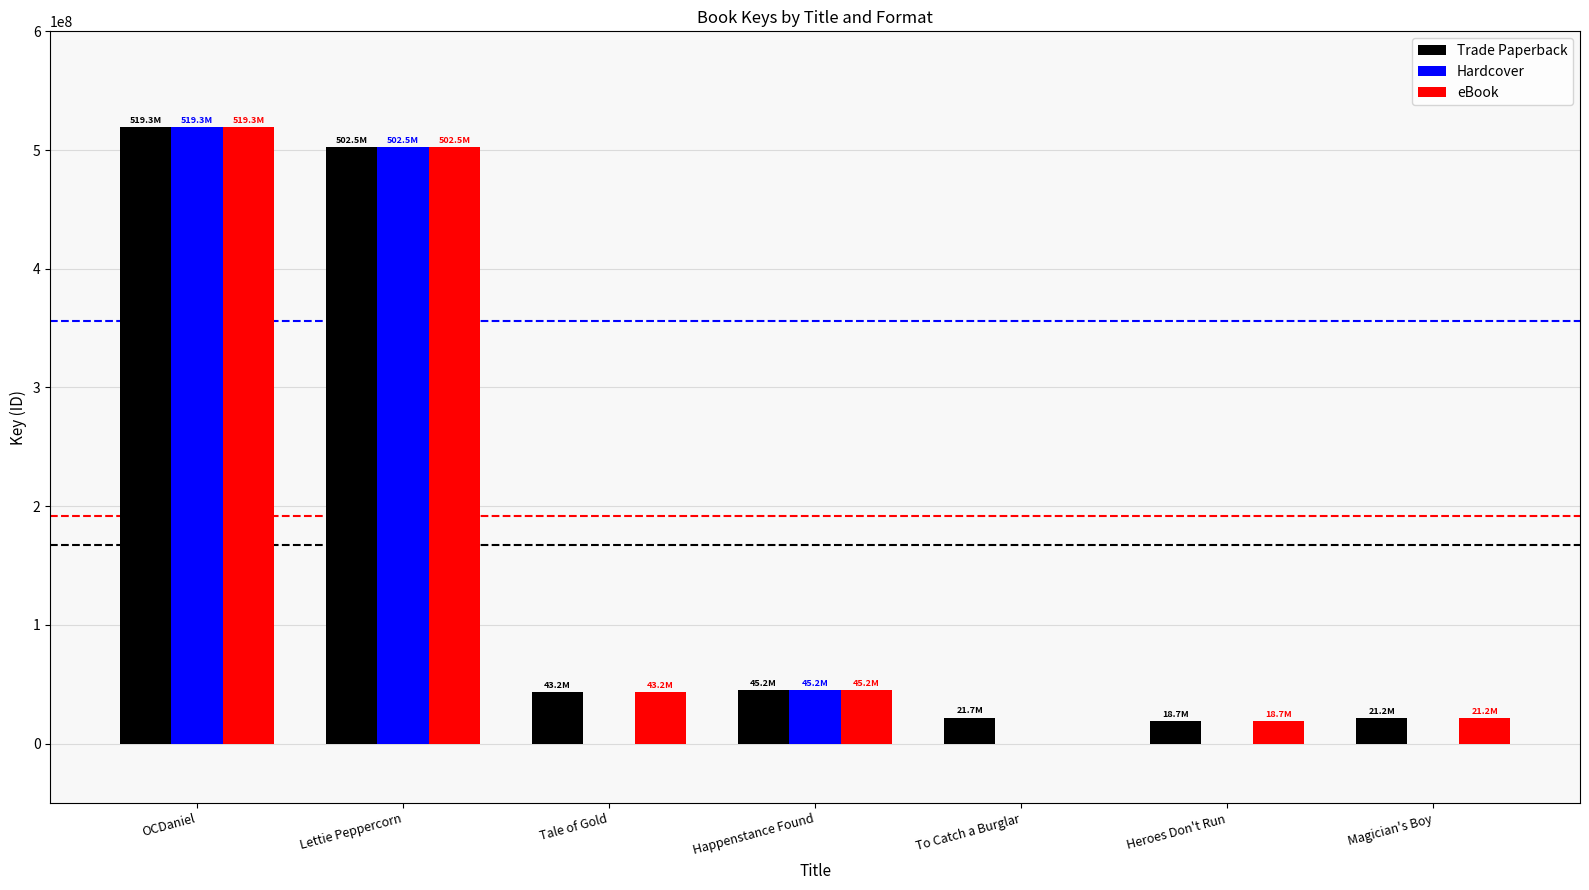

What is the total value across all series at OCDaniel?

1557915996